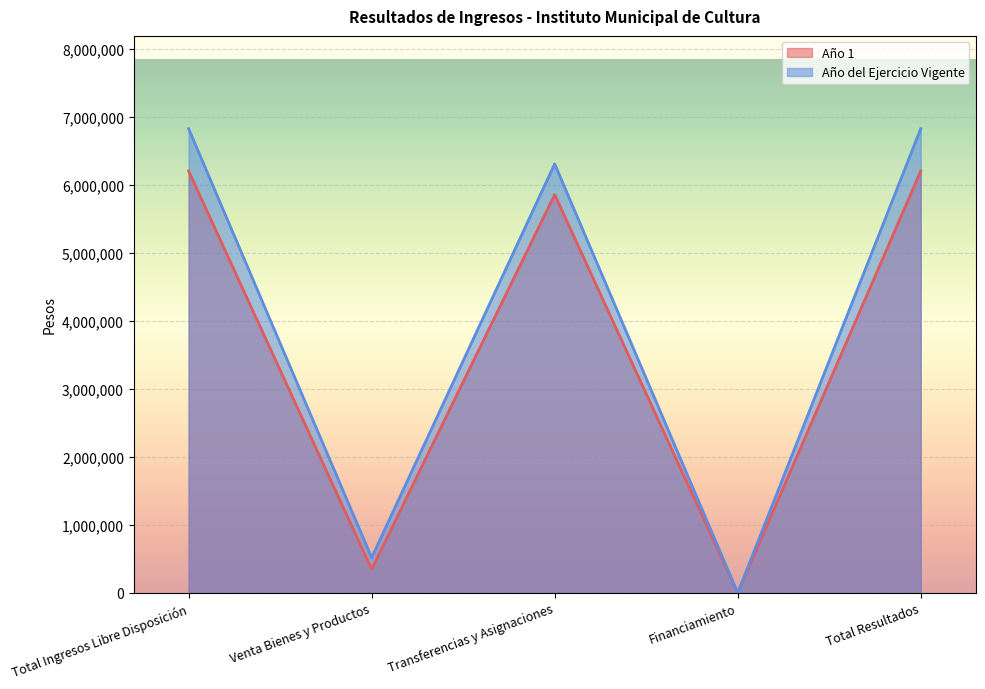

List the labels in order of Año 1 value, smallest first.

Financiamiento, Venta Bienes y Productos, Transferencias y Asignaciones, Total Ingresos Libre Disposición, Total Resultados